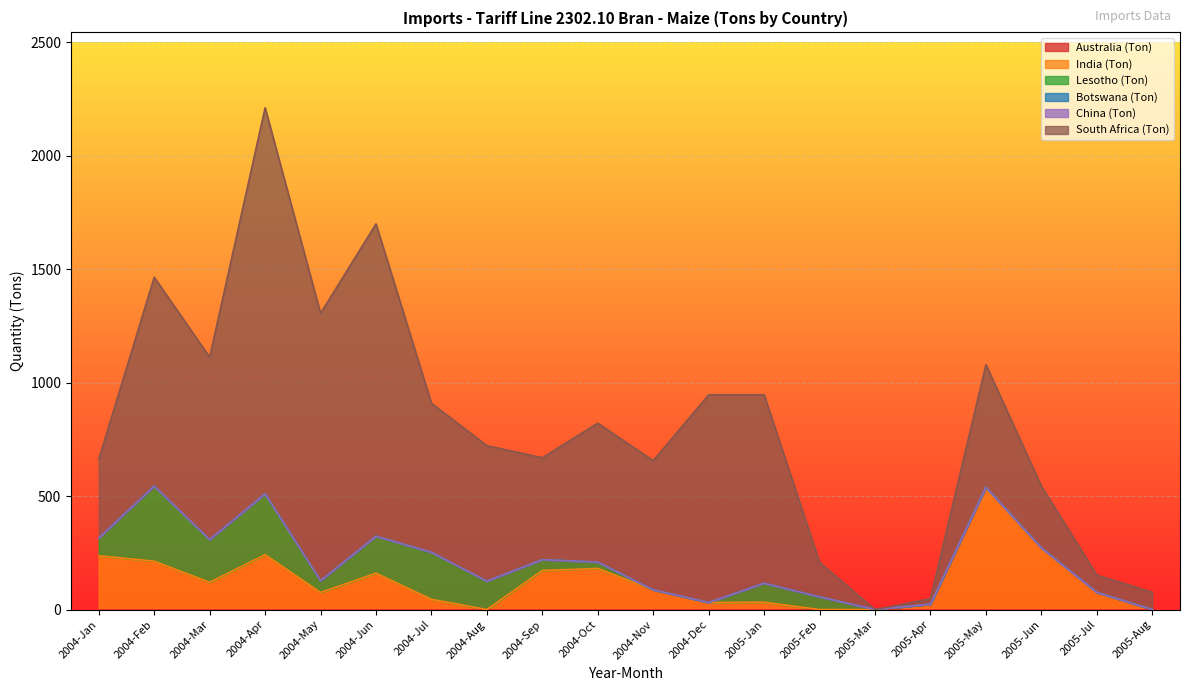

True or false: Botswana (Ton) and India (Ton) cross at least once.

False